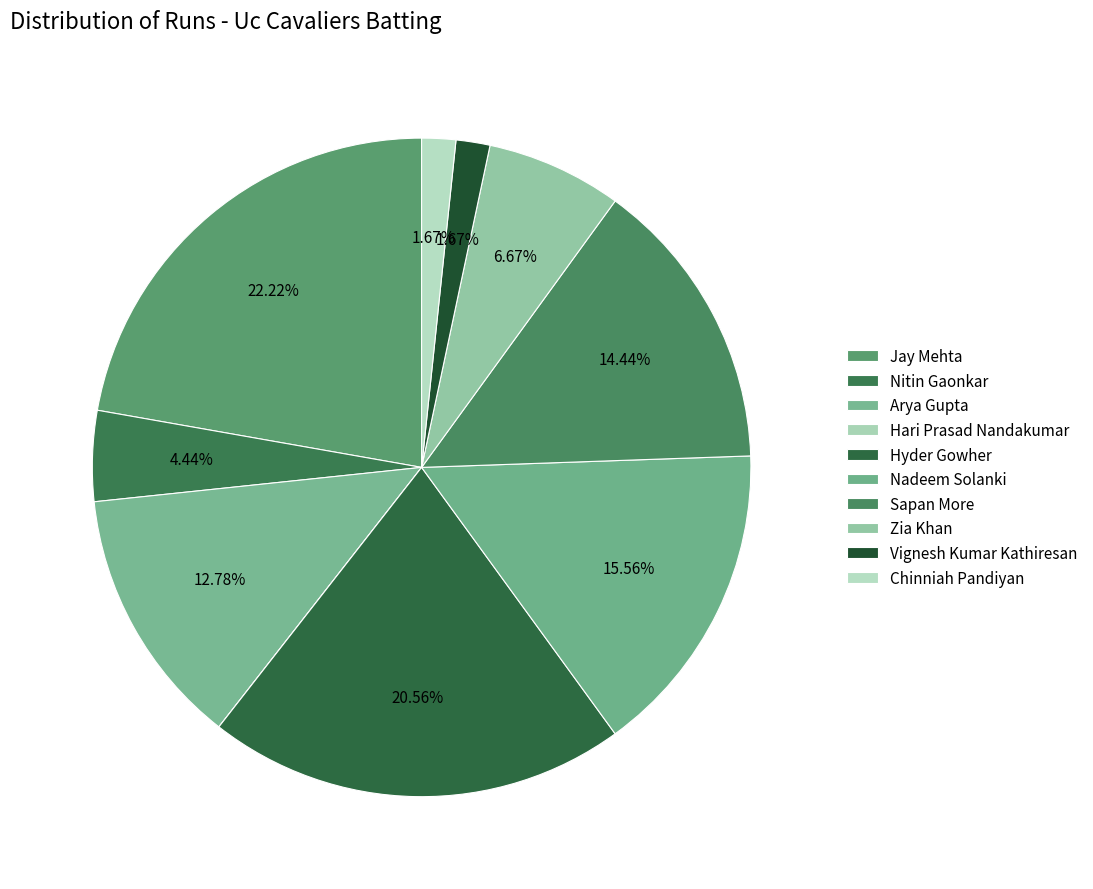

To the nearest percent, what is the combined percentage of Jay Mehta and Chinniah Pandiyan?

24%